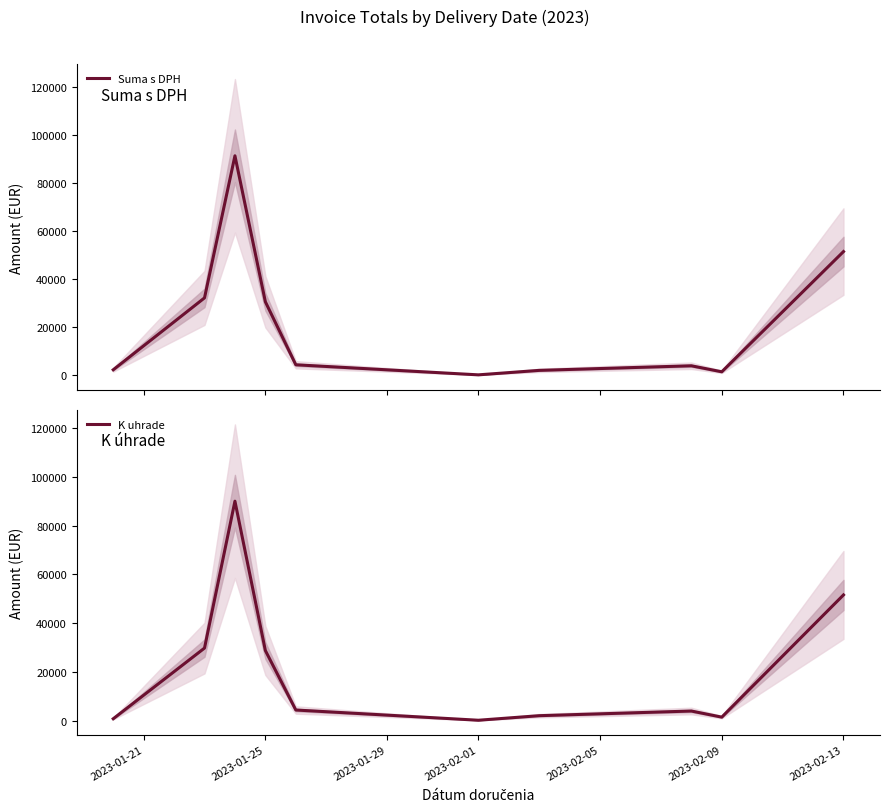

What is the value of the K uhrade point at the 3rd from the left?

89999.3